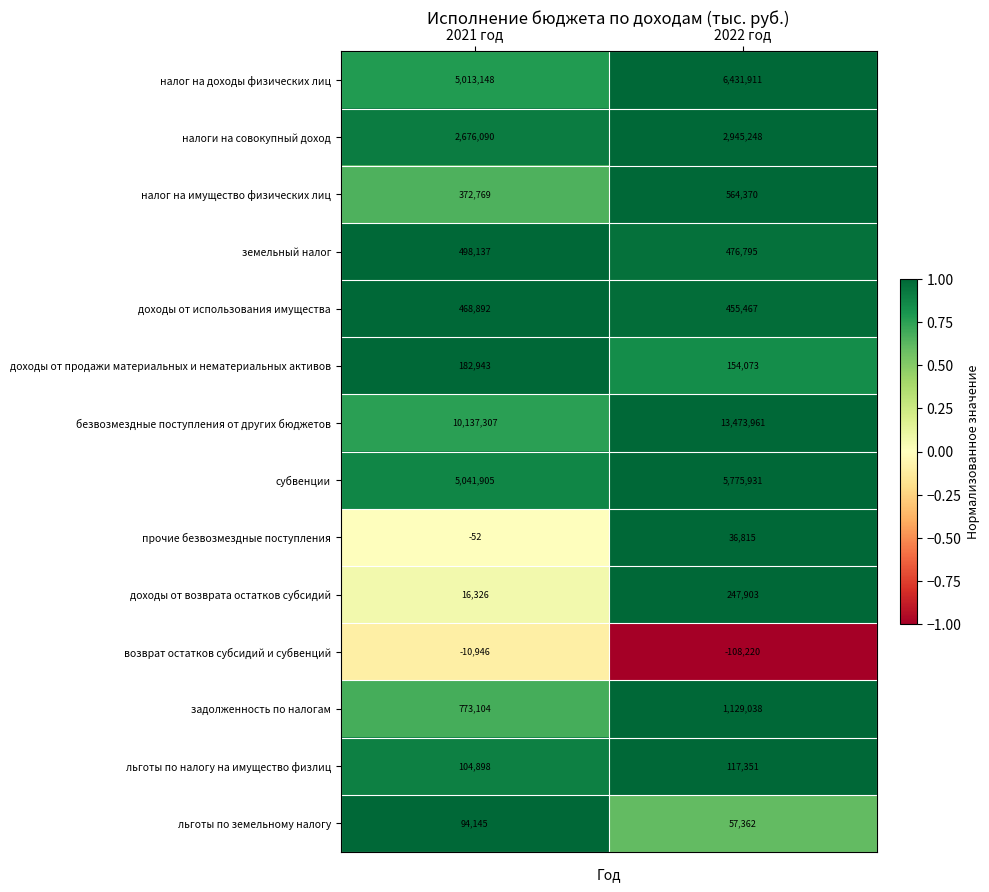

Is it true that доходы от продажи материальных и нематериальных активов equals 154073 at 2022 год?

True